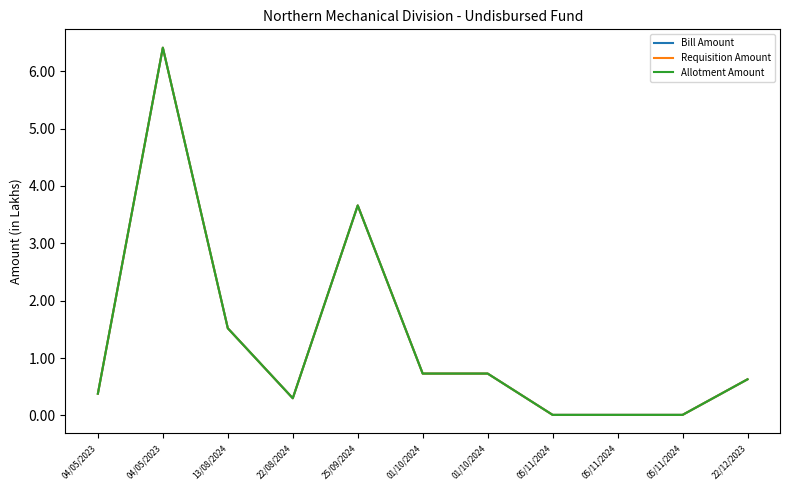

How many lines are shown in the chart?

3